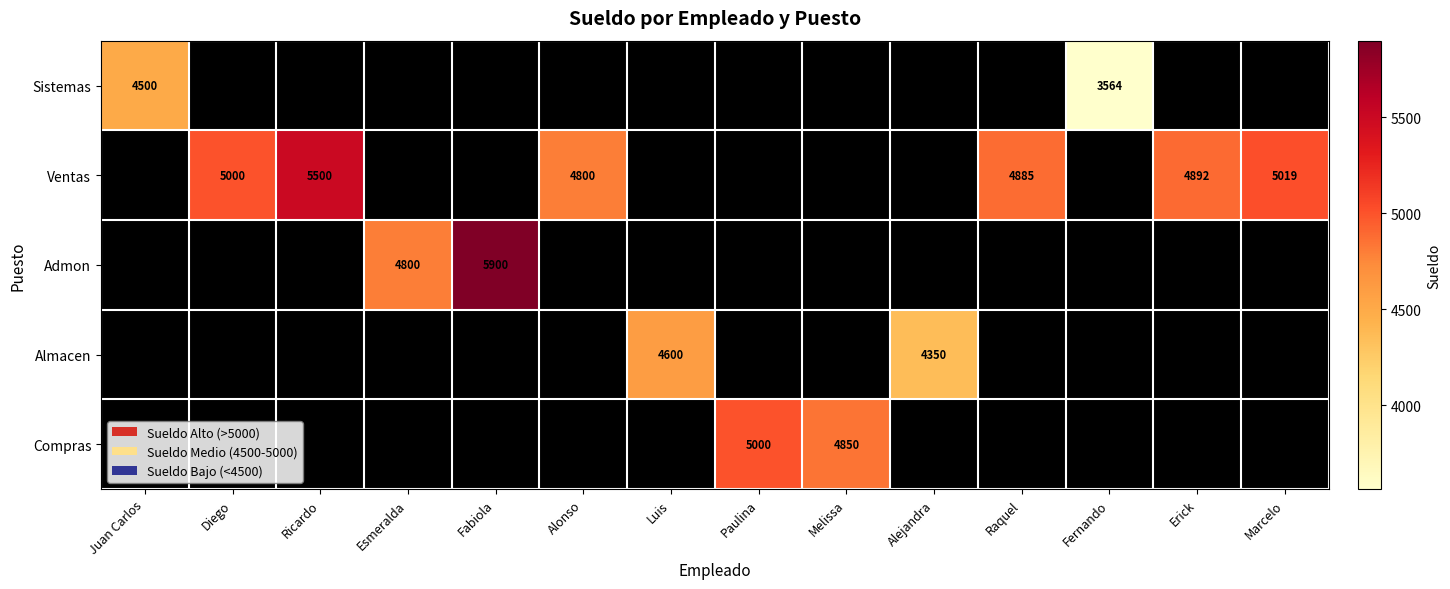

The value of Compras at Paulina is 3338. True or false?

False